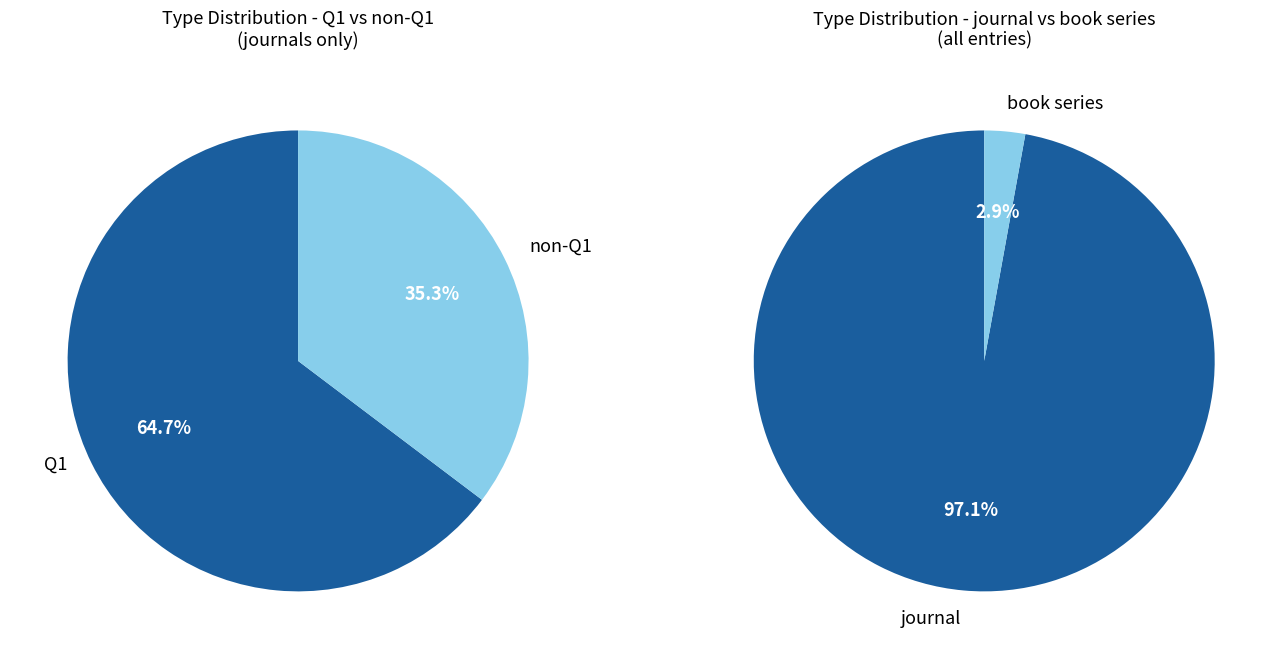

Does any single category account for the majority?

Yes